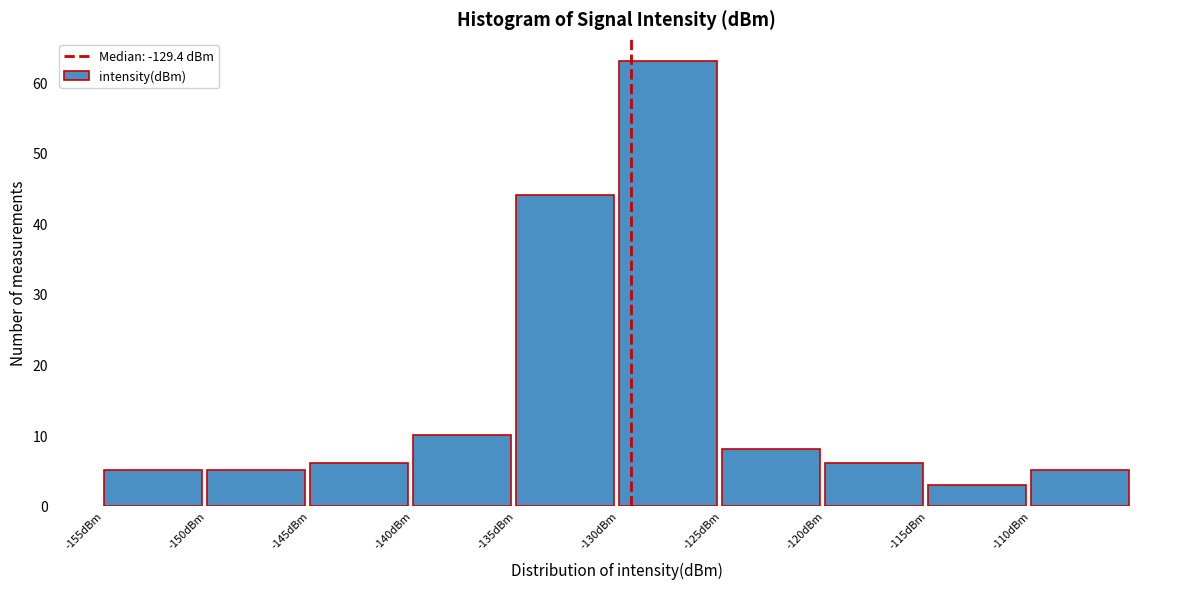

Which range on the x-axis has the tallest bar?

-130 to -125